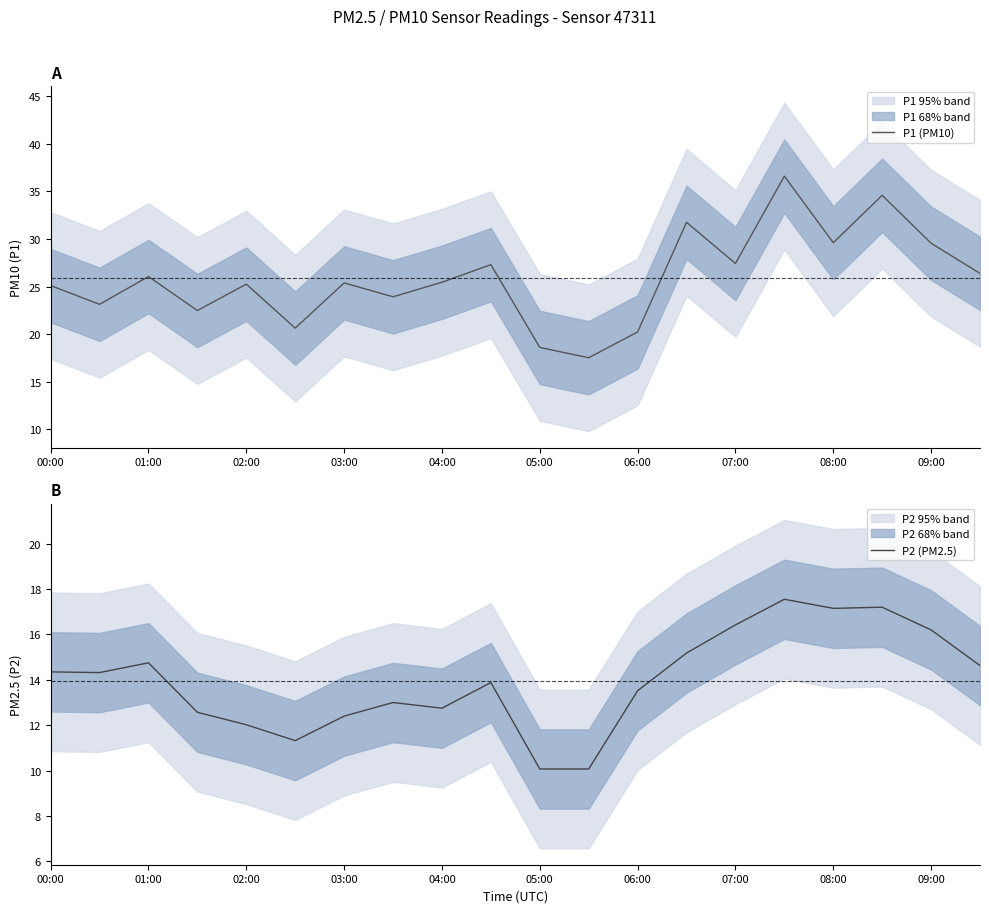

True or false: P1 (PM10) and P2 (PM2.5) intersect in this chart.

False